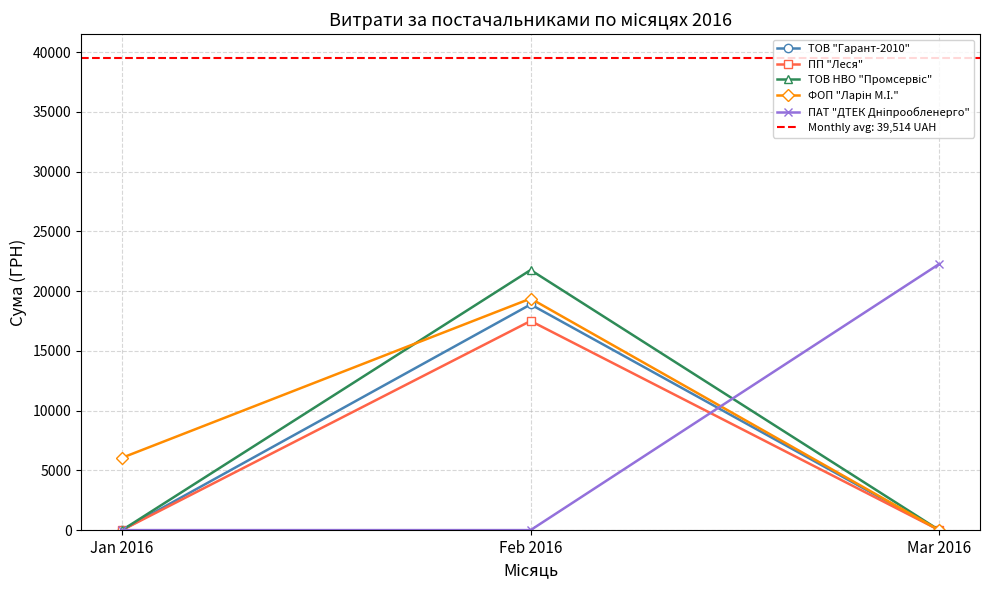

Reading left to right, what are all the values shown in this chart?

ТОВ "Гарант-2010": 0.0	18882.2	0.0
ПП "Леся": 0.0	17498.8	0.0
ТОВ НВО "Промсервіс": 0.0	21763.4	0.0
ФОП "Ларін М.І.": 6052.7	19373.6	0.0
ПАТ "ДТЕК Дніпрообленерго": 0.0	0.0	22263.1